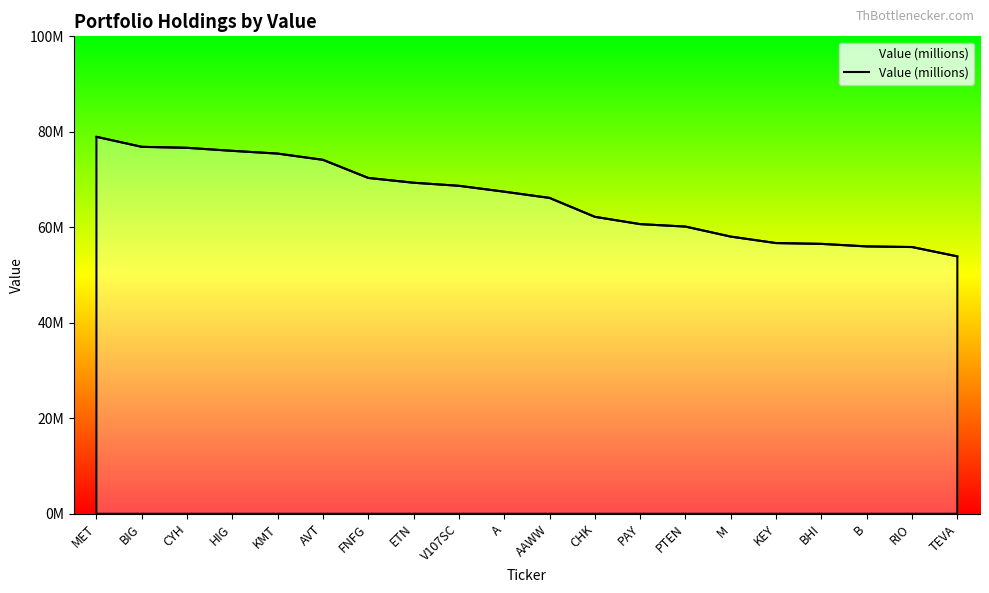

Does the chart have visible grid lines?

No